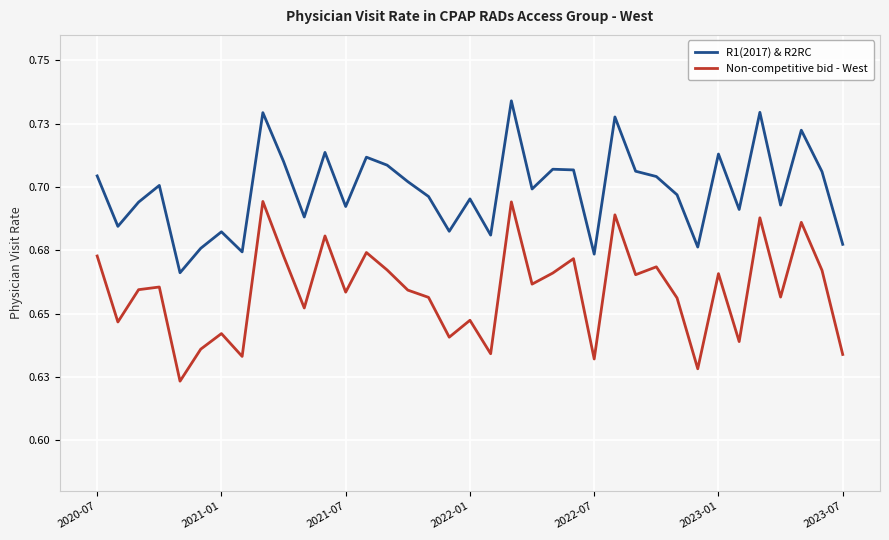

List the series in order of their overall mean, lowest first.

Non-competitive bid - West, R1(2017) & R2RC